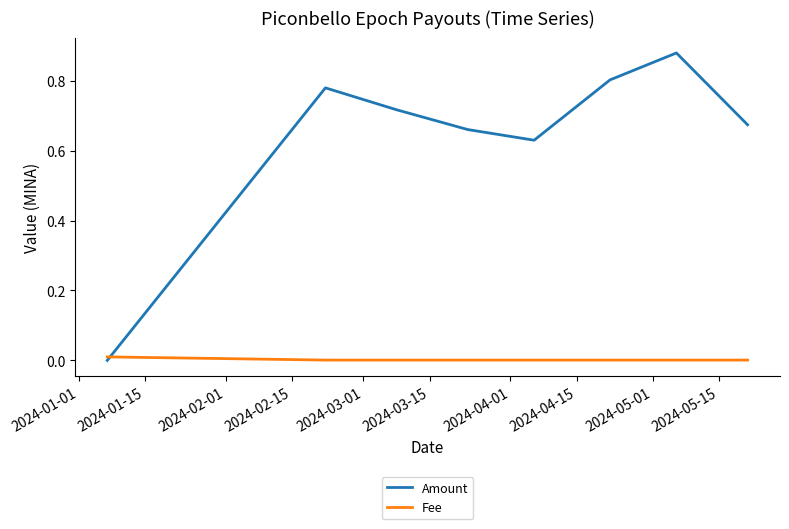

Rank the series by their maximum value, from highest to lowest.

Amount, Fee